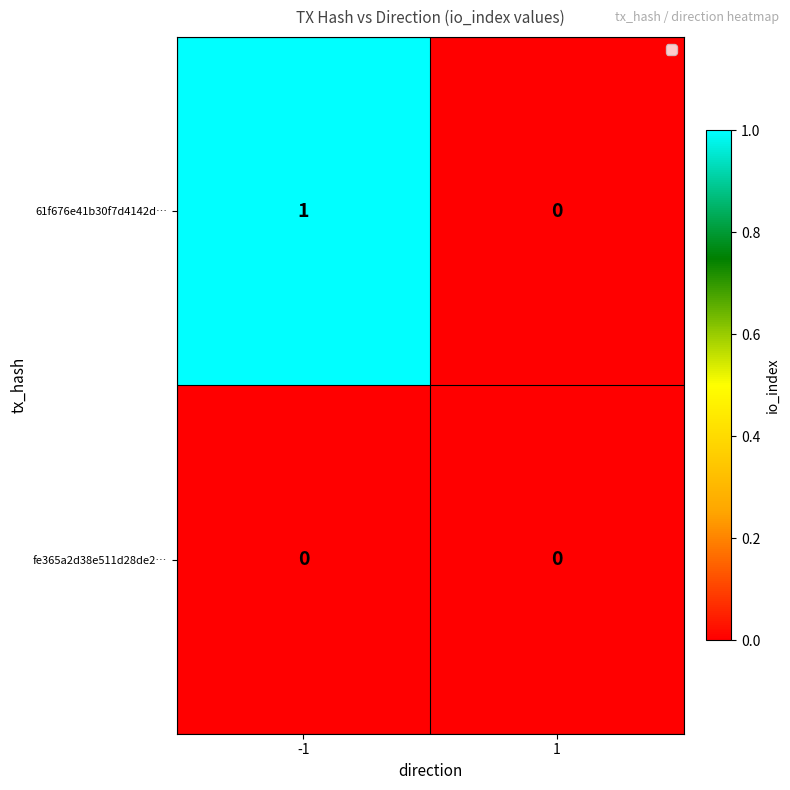

Which series has the widest spread of values?

61f676e41b30f7d4142d…